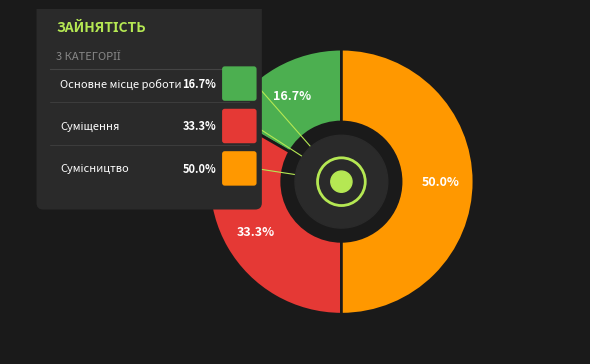

What percentage is the Основне місце роботи slice, to the nearest percent?

17%